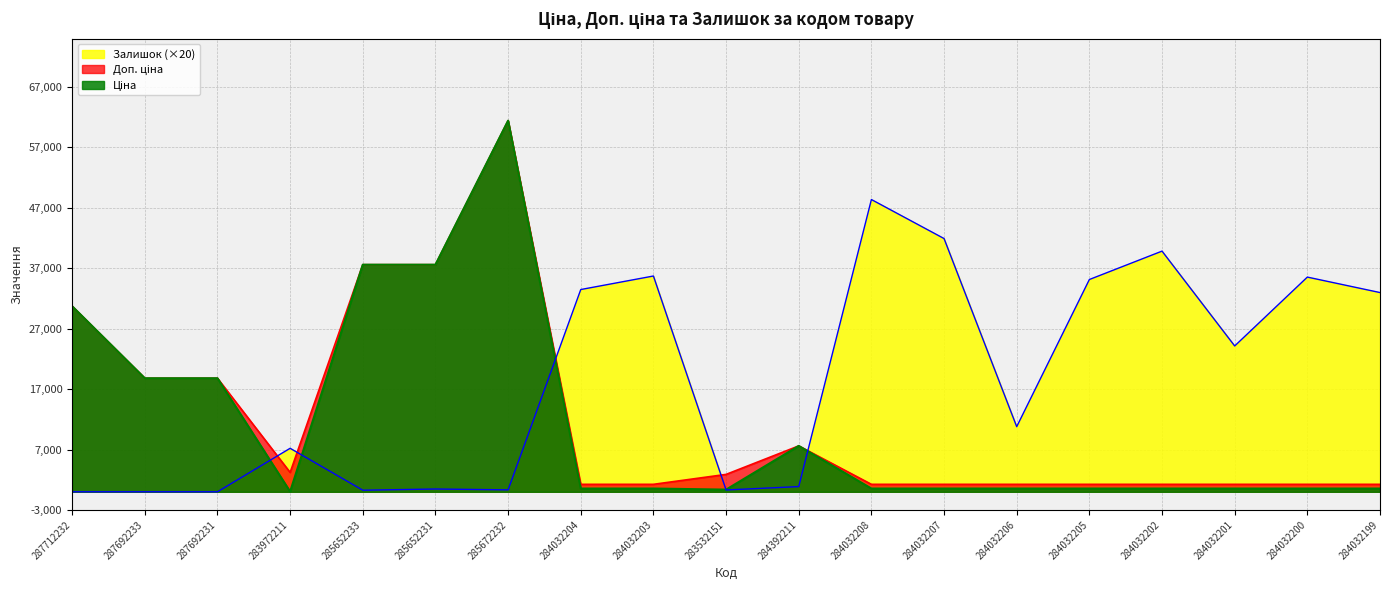

What is the sum of all Залишок values?

347320.0